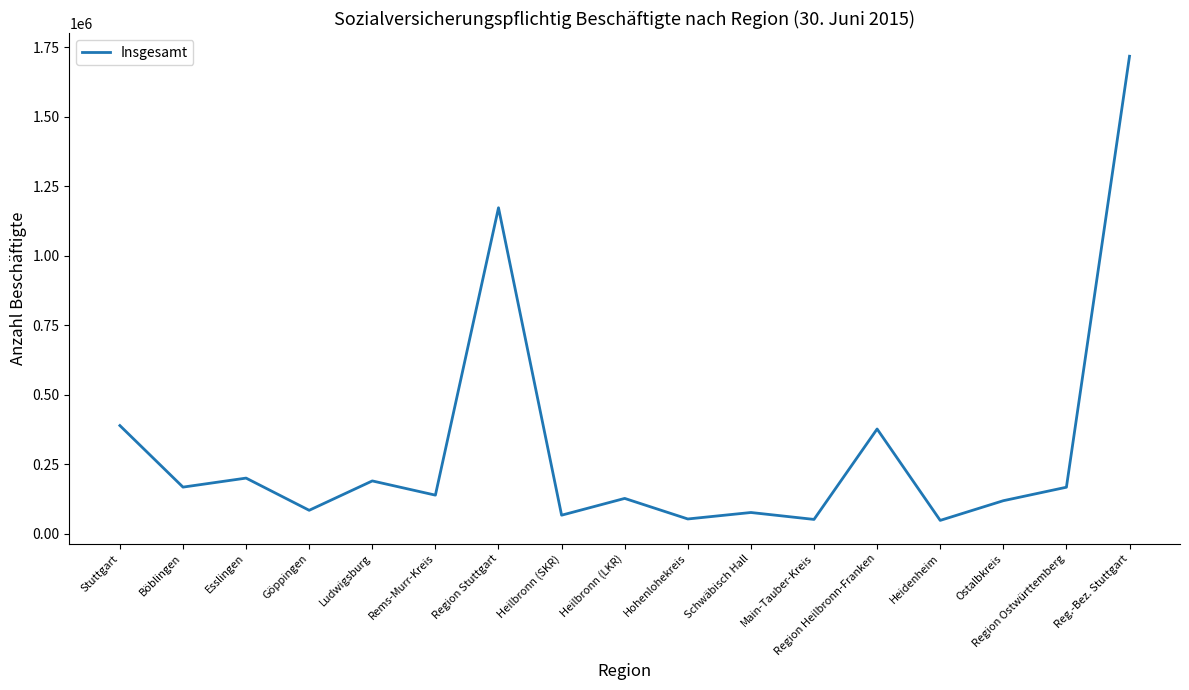

What is the minimum value shown in the chart?

48500